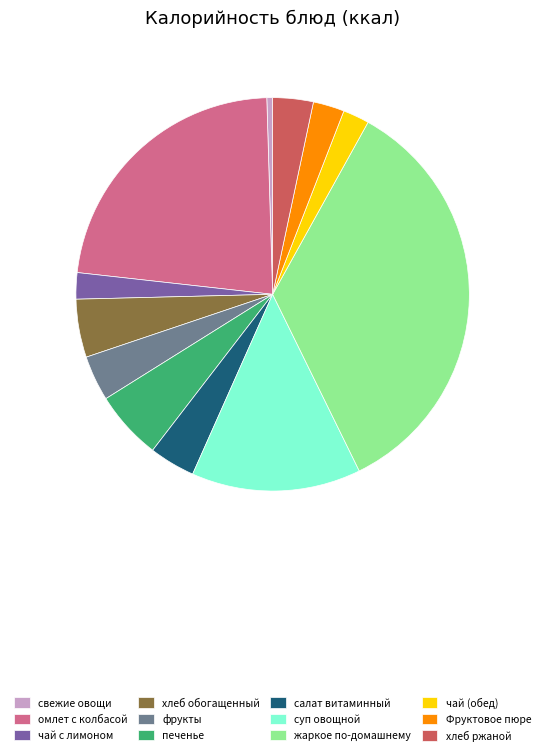

Which has a higher value, Фруктовое пюре or жаркое по-домашнему?

жаркое по-домашнему